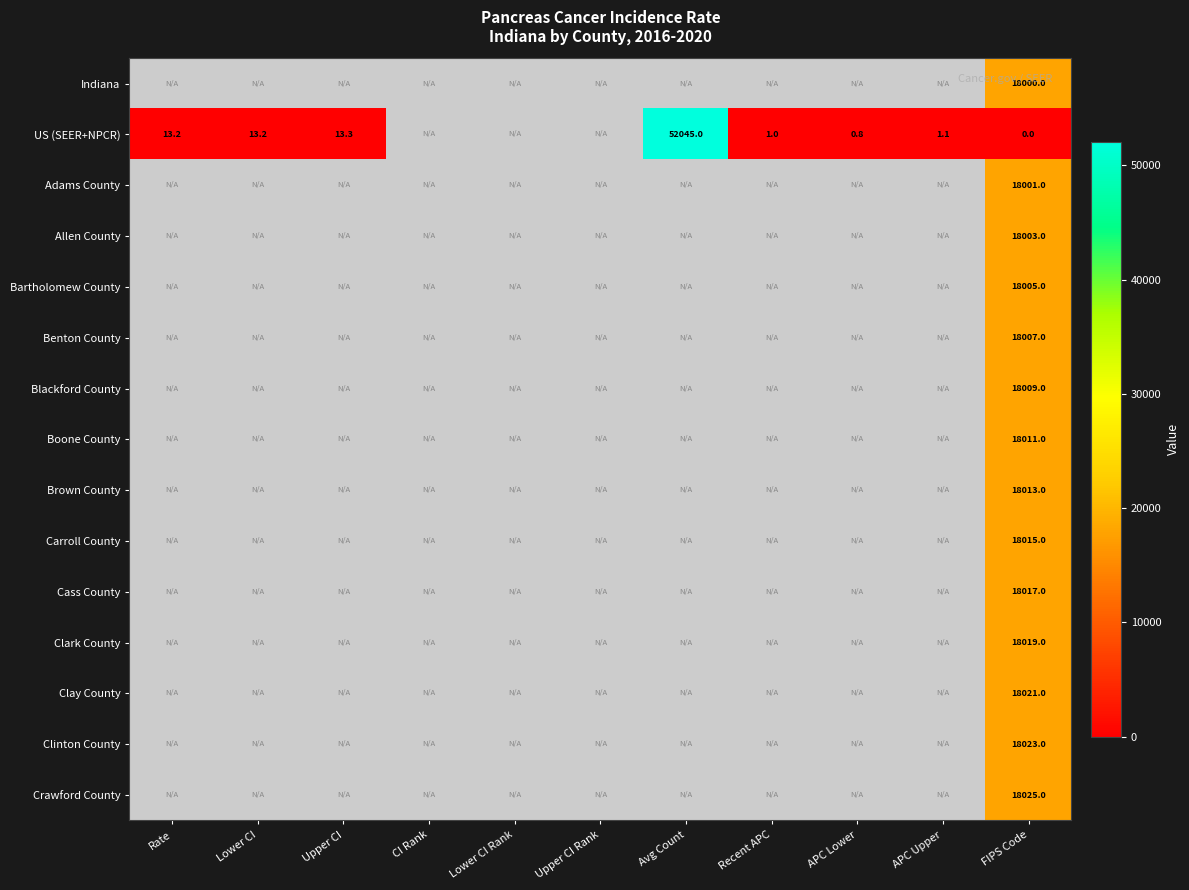

At which category does the chart reach its peak across all series?

Avg Count